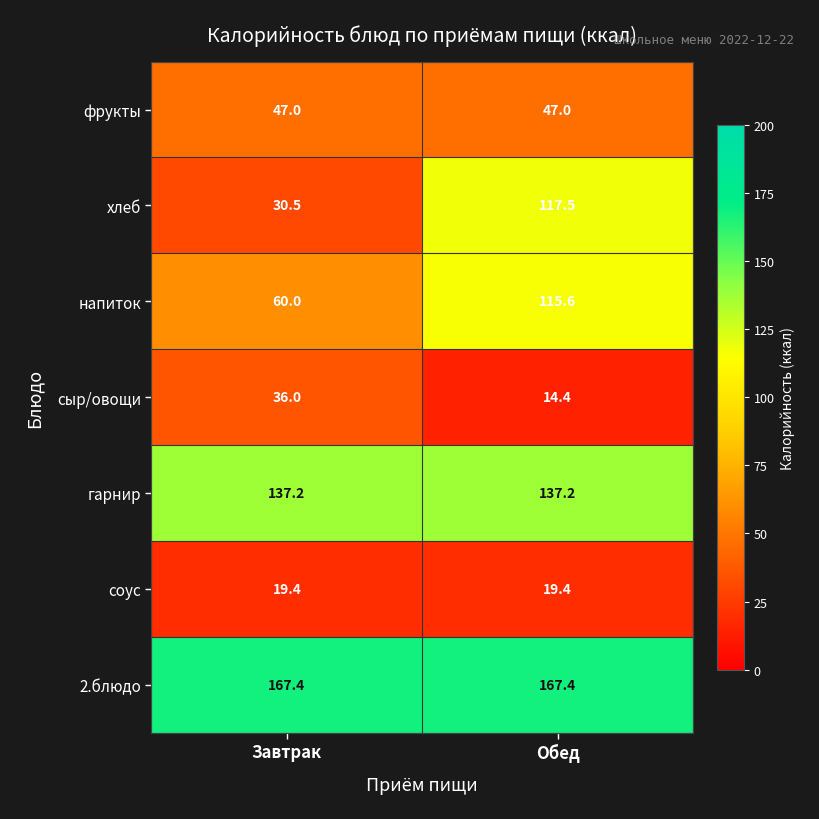

At which category is the sum across all series the highest?

Обед